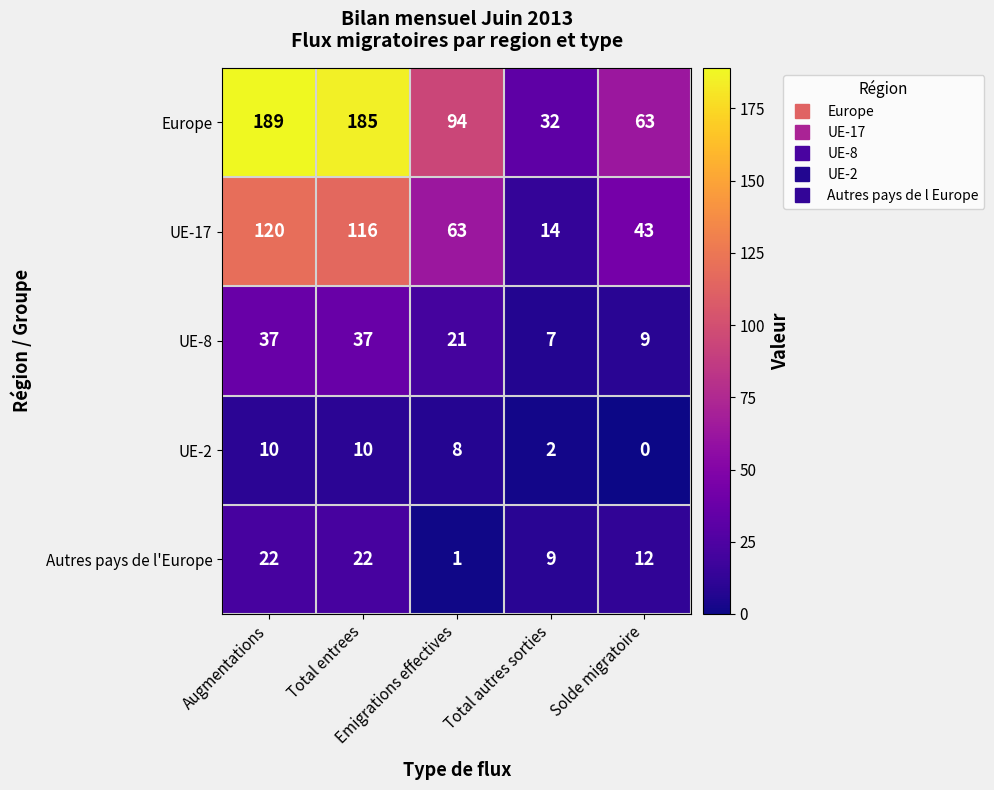

What is the spread (max minus min) of values at Total entrees?

175